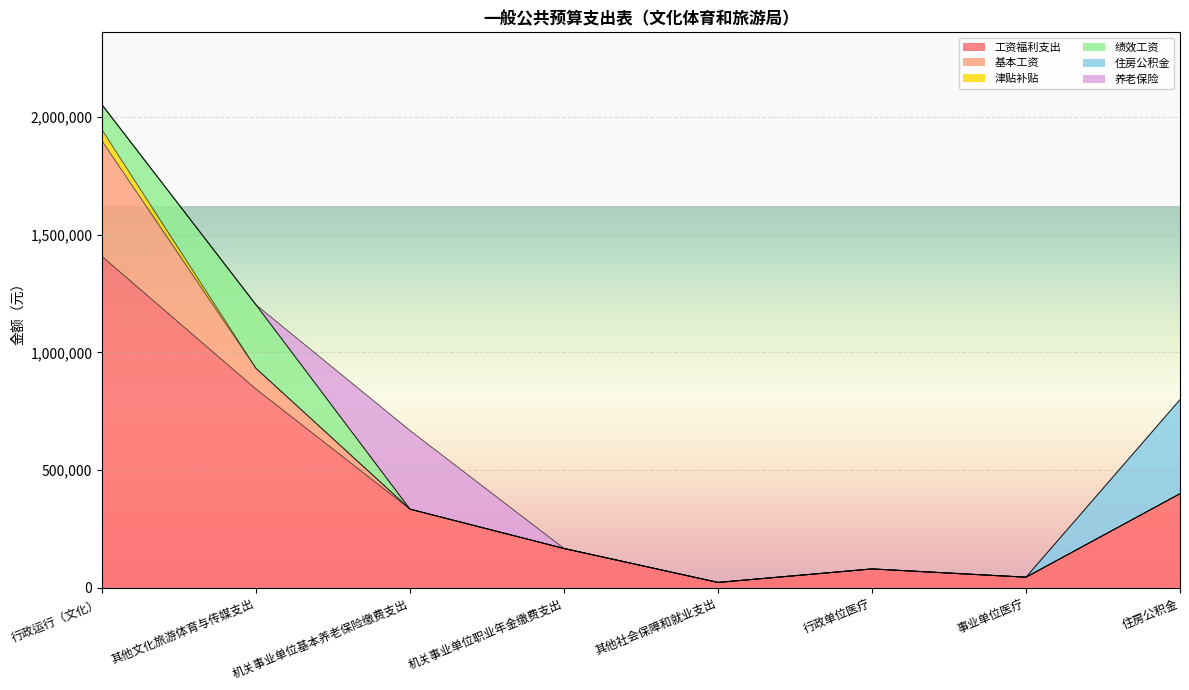

Is the value of 工资福利支出 at 行政运行（文化） greater than the value of 基本工资 at 事业单位医疗?

Yes